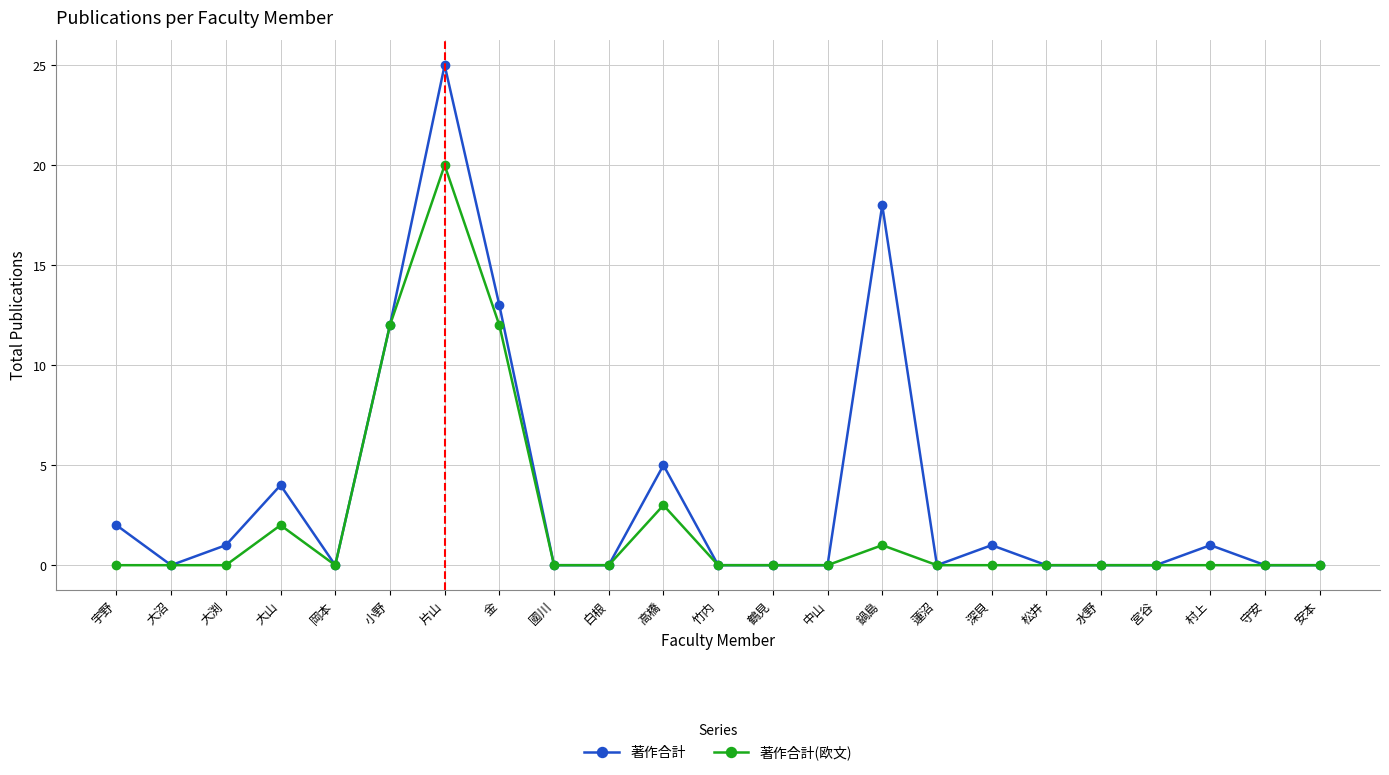

What is the sum of the 著作合計 values at 蓮沼 and 小野?

12